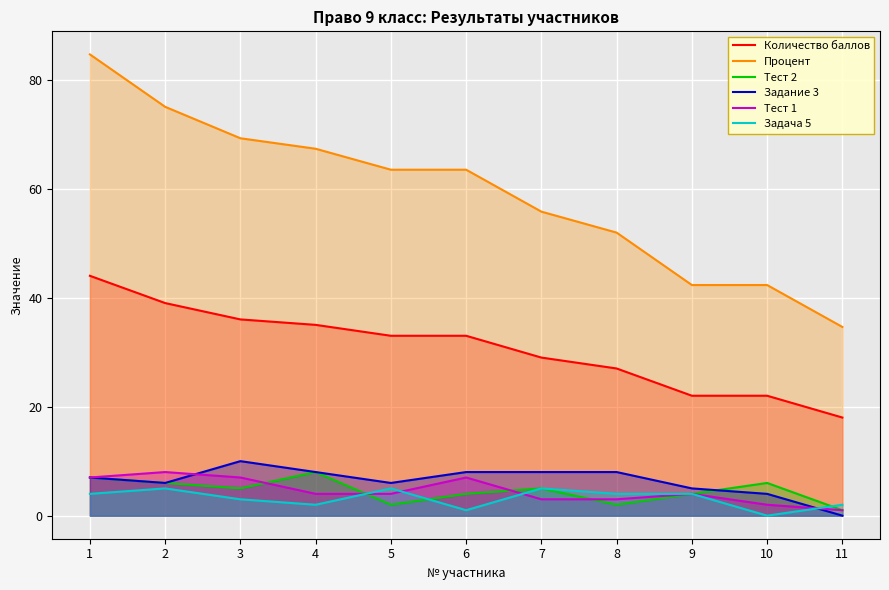

How many Задание 3 values are between 5 and 8?

8